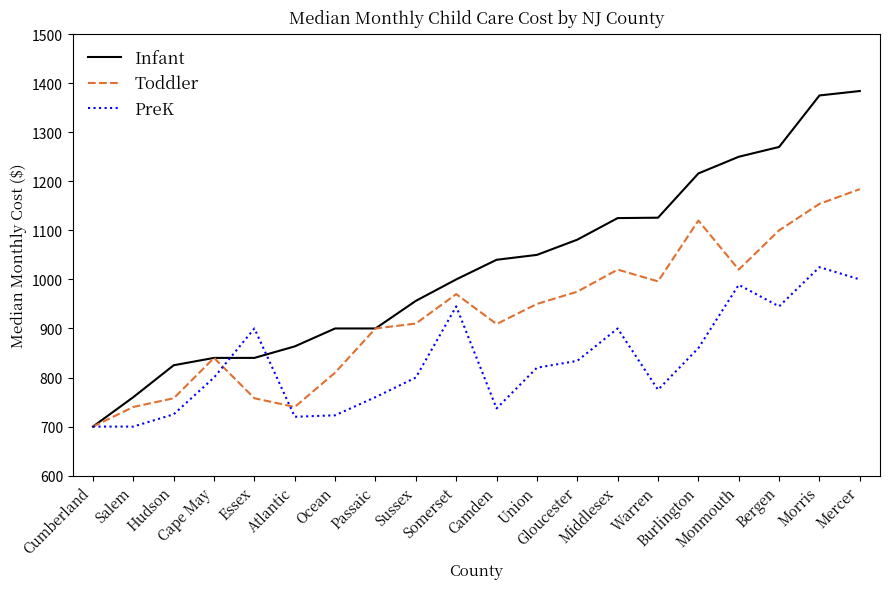

Which series has the largest total across all categories?

Infant